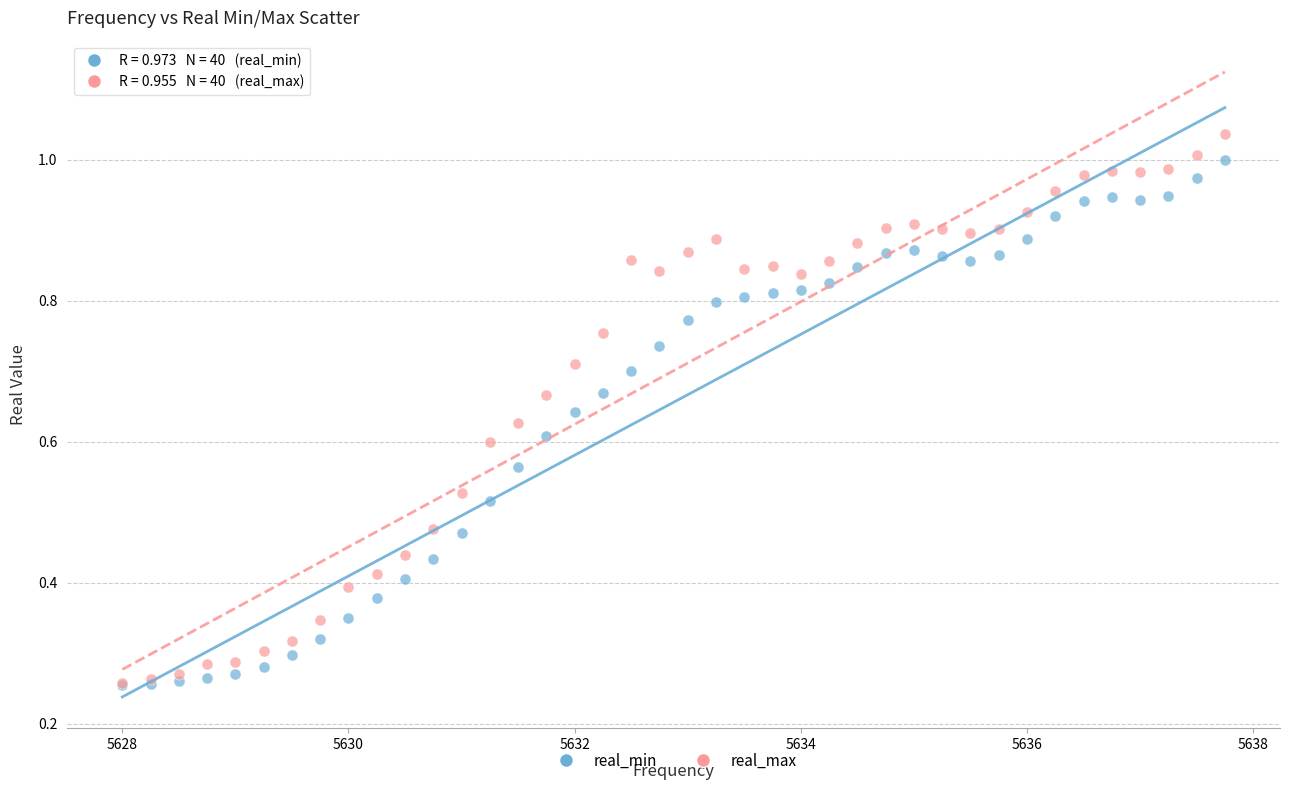

What are all the series names shown in the legend?

real_min, real_max